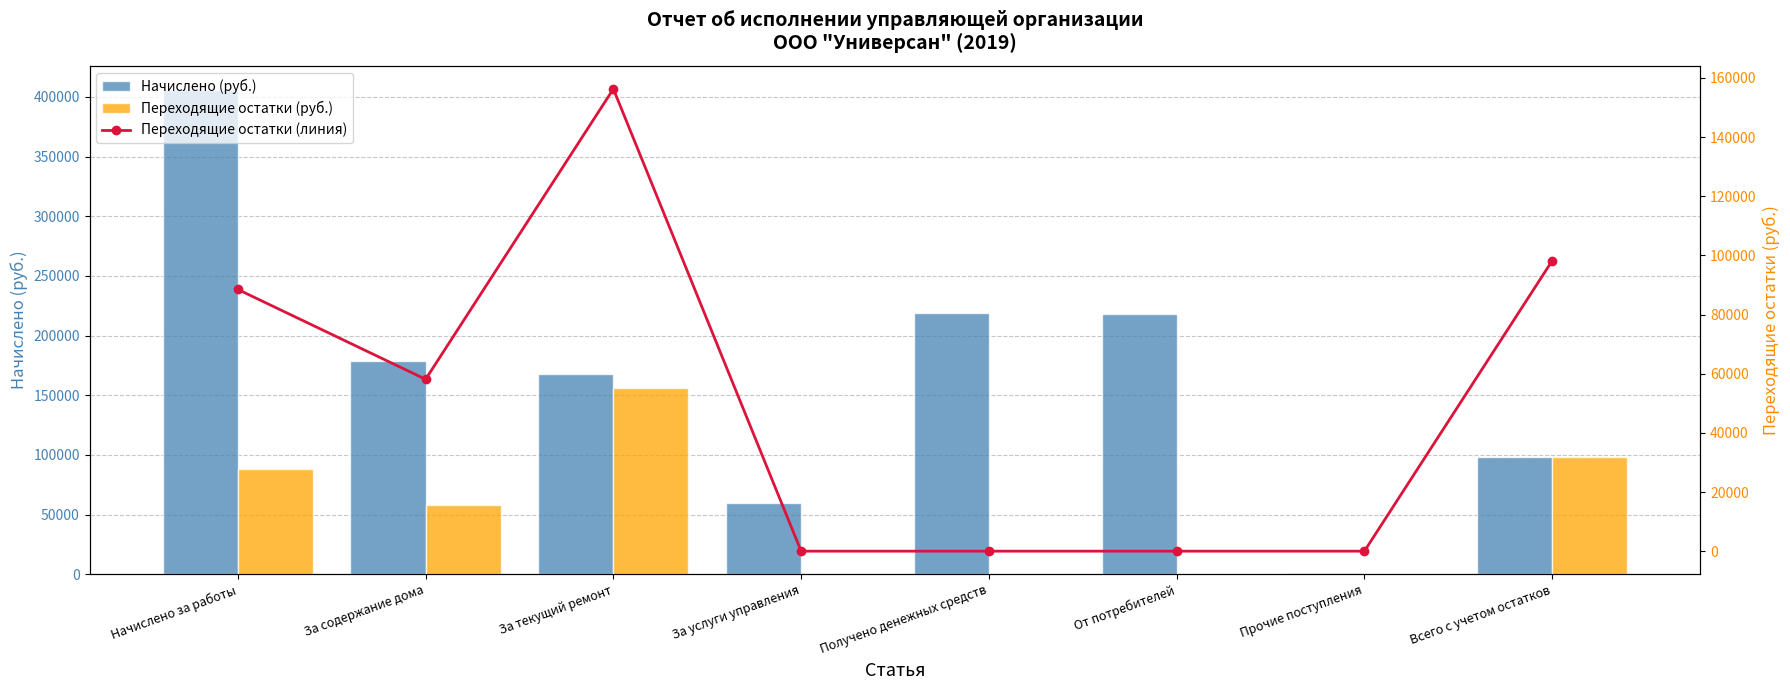

The value of Переходящие остатки (руб.) at Всего с учетом остатков is 98170.8. True or false?

True